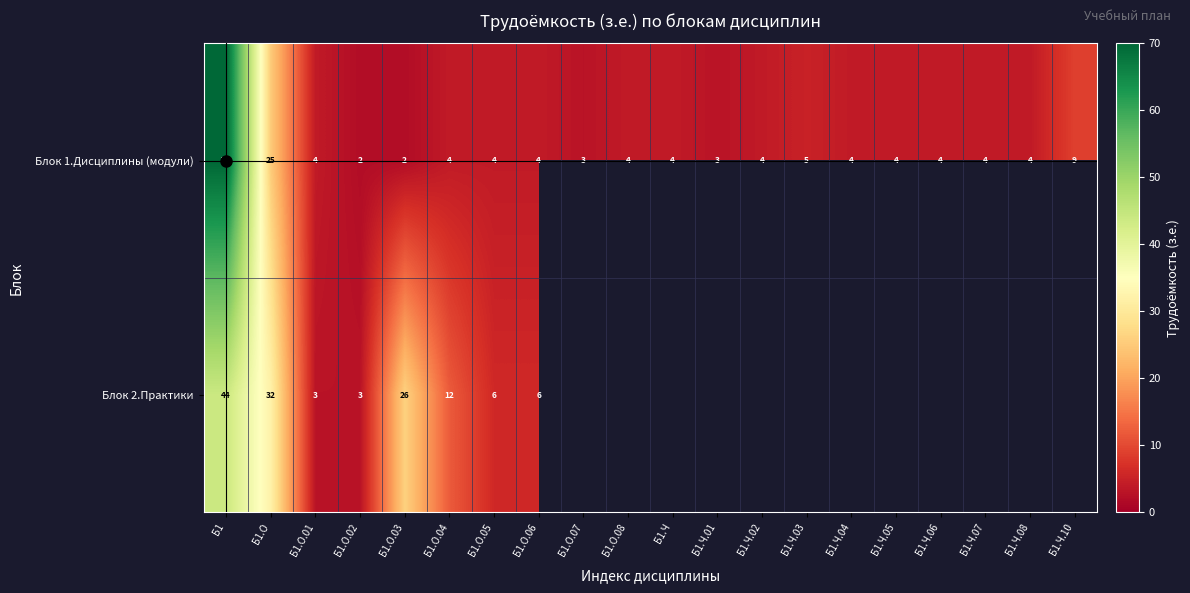

Which has a higher value, Б1.Ч.04 or Б1.О.08?

Б1.Ч.04